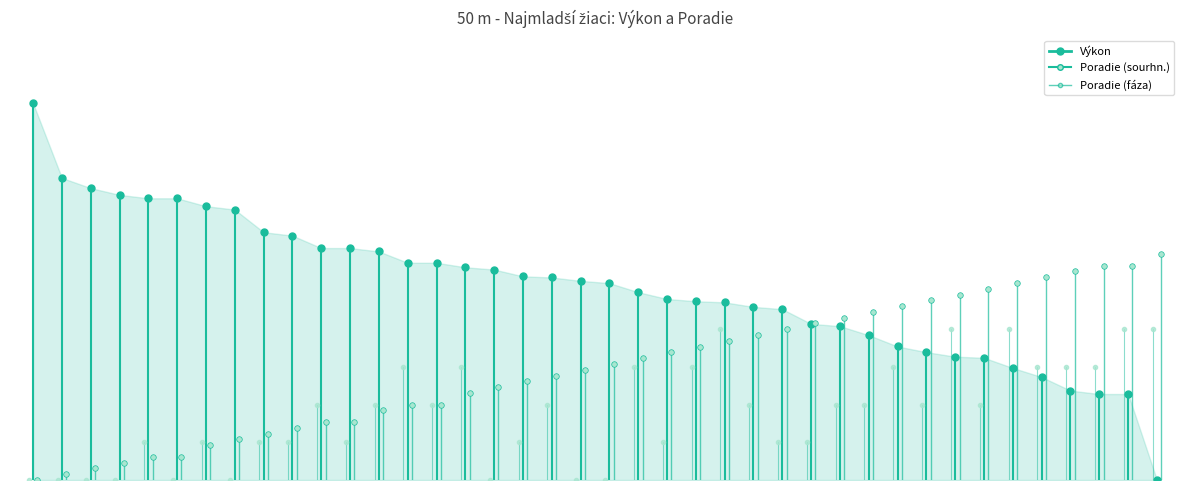

What is the label of the 1st point from the left?

−5